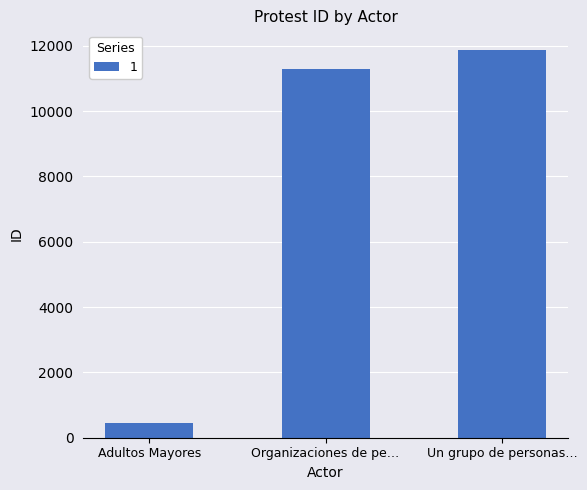

Reading right to left, extract all data points from this chart.

Un grupo de personas…=11879	Organizaciones de pe…=11293	Adultos Mayores=454